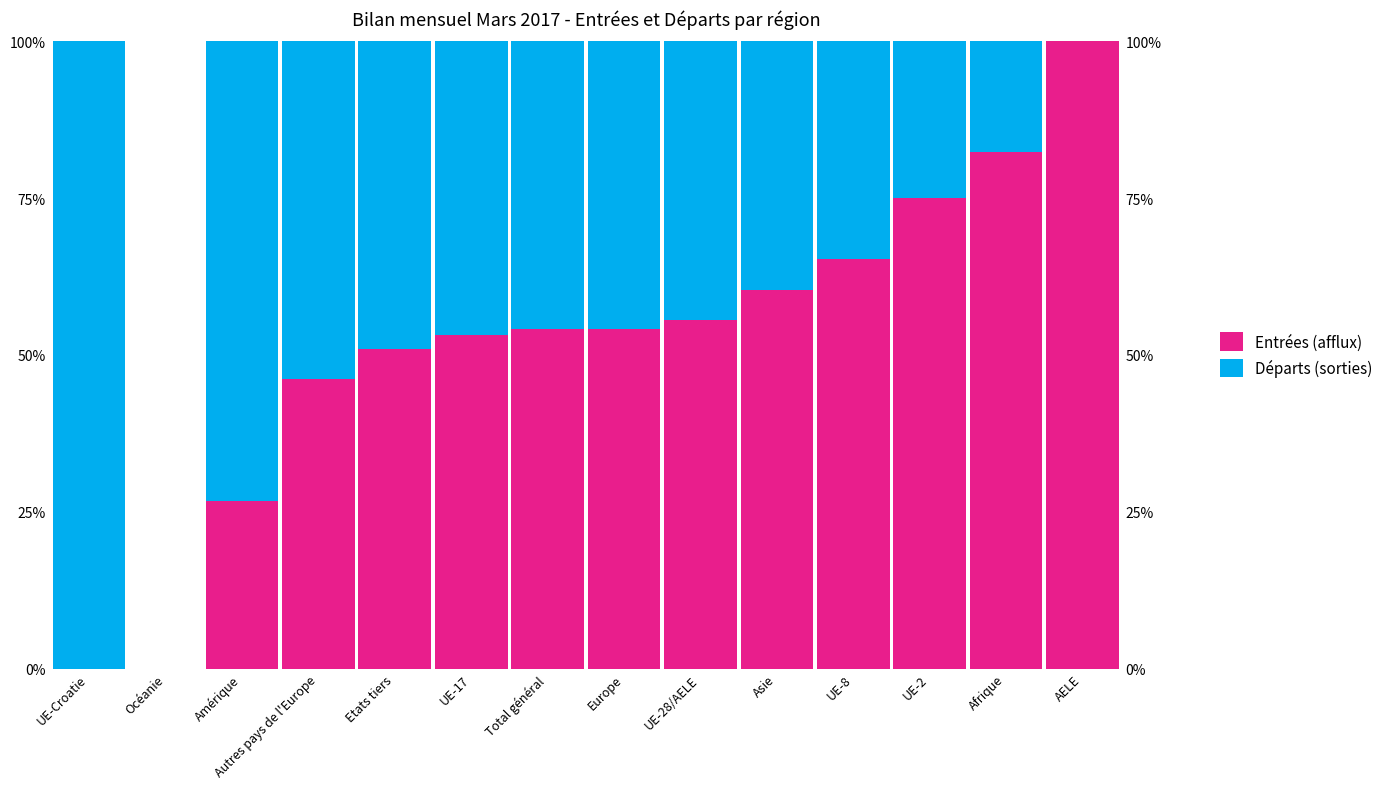

What is the total value across all series at Total général?

100.0